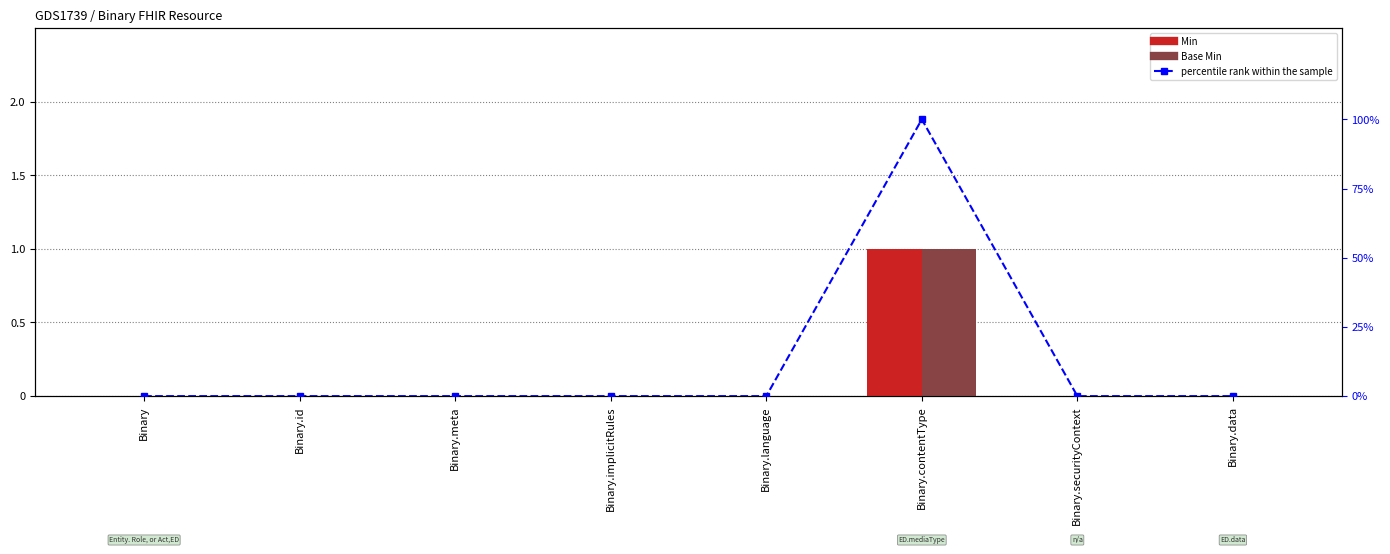

What is the label of the 4th bar from the right?

Binary.language